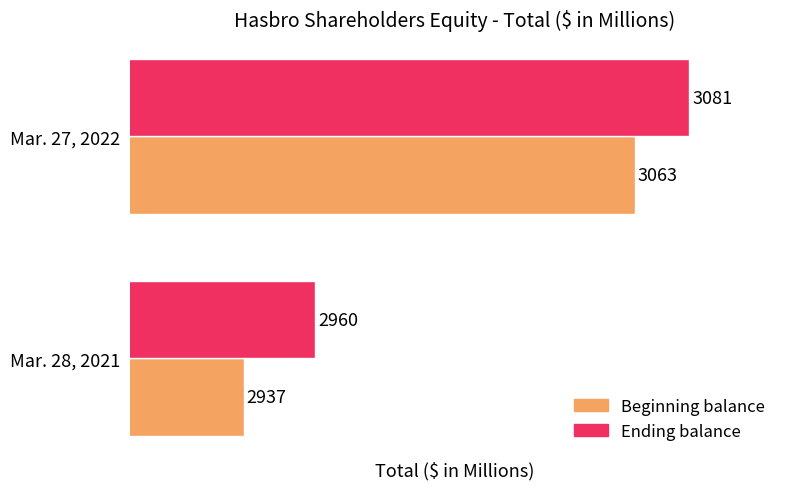

What value does the Ending balance series have at Mar. 28, 2021?

2959.9